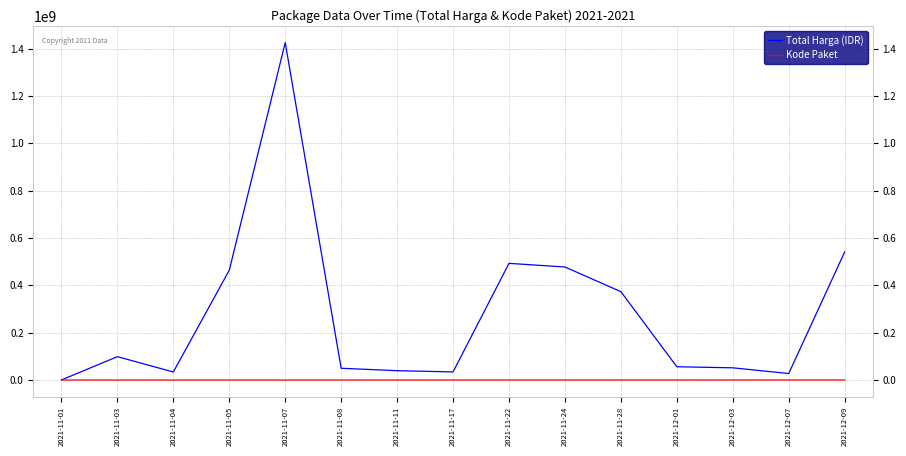

Where does the Total Harga (IDR) series first go above 56152800?

2021-11-03